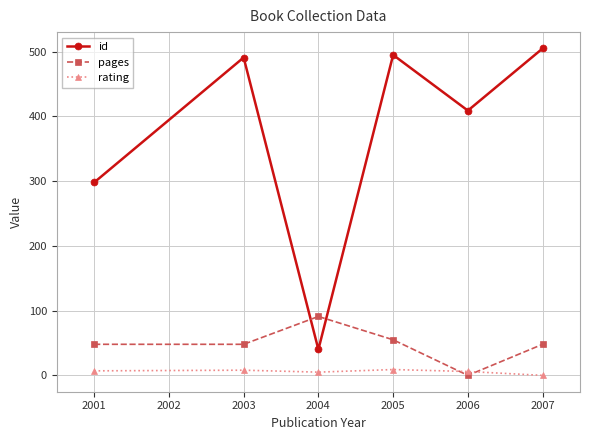

Count the number of data series in this chart.

3